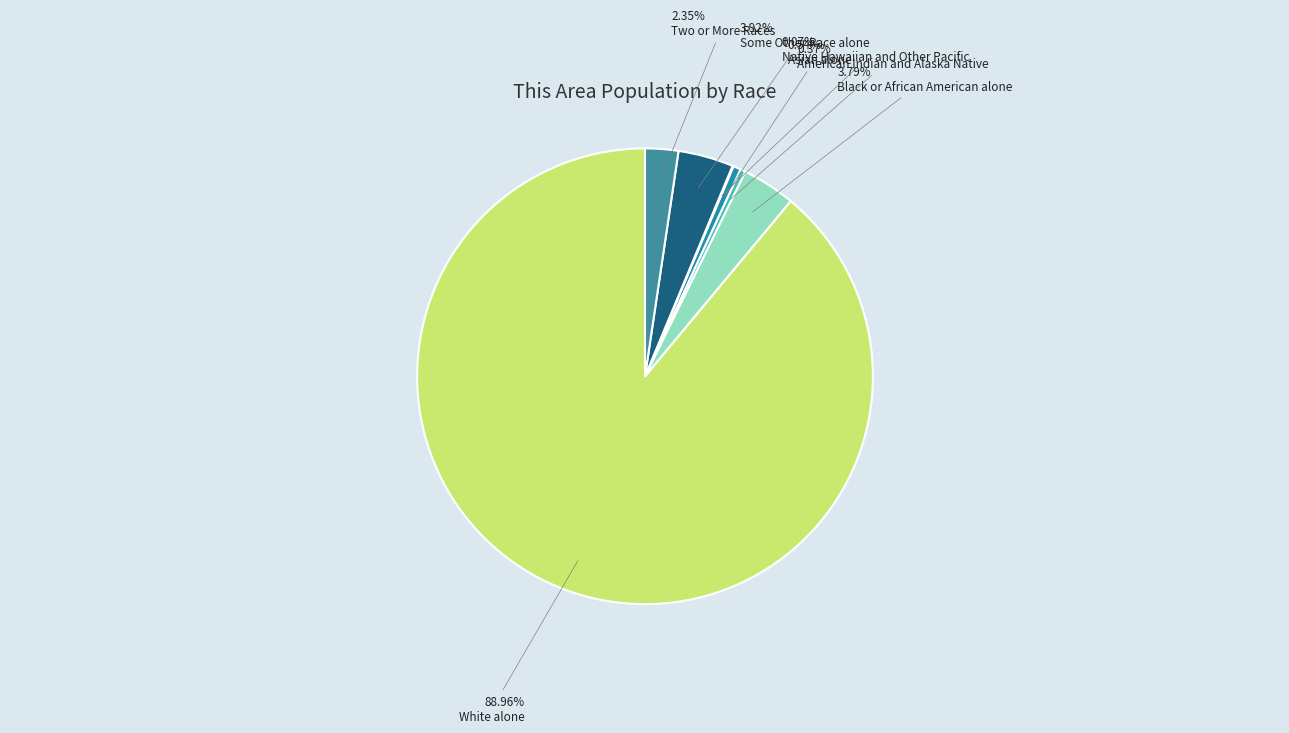

Is it true that White alone is 78% of the pie?

False